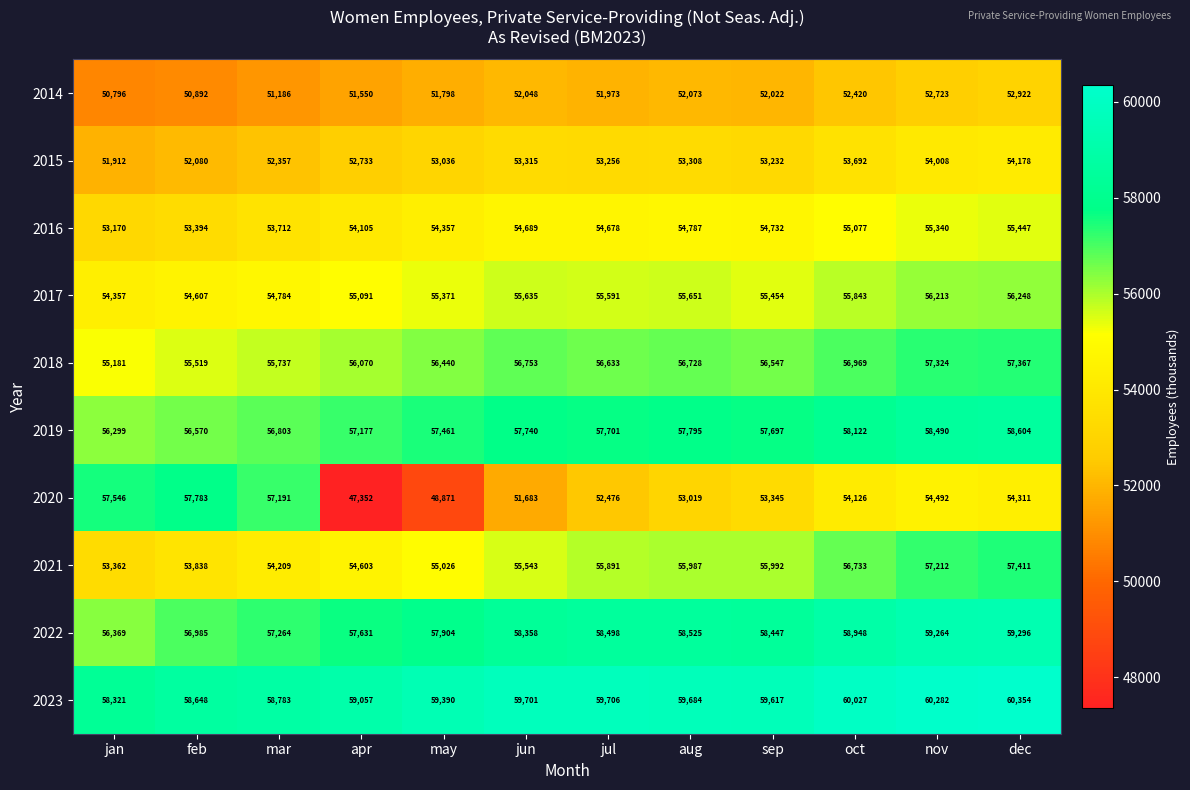

Which series changed the most between may and oct?

2020